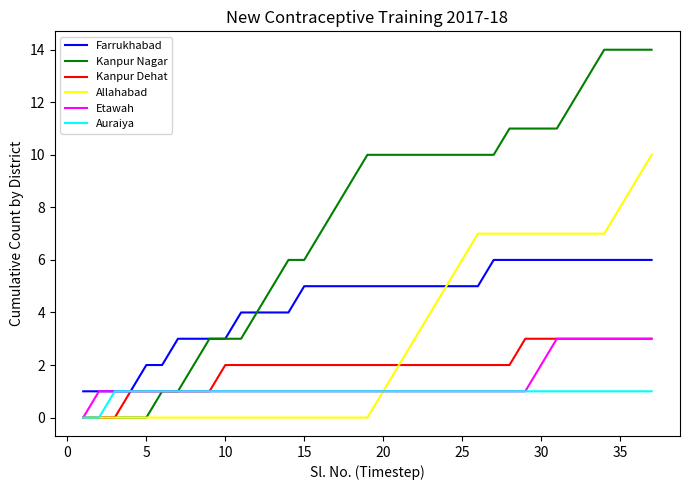

What is the maximum value for Farrukhabad?

6